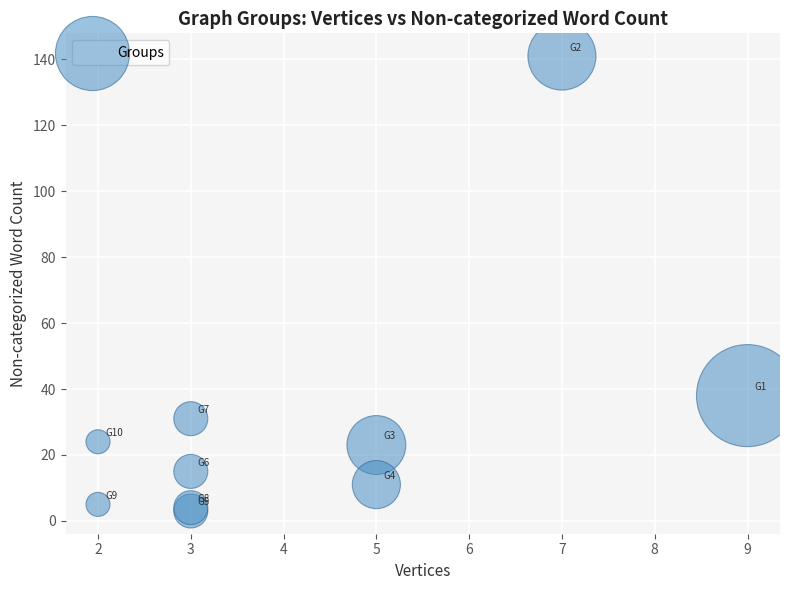

What Y value in the scatter plot is closest to 72?

38